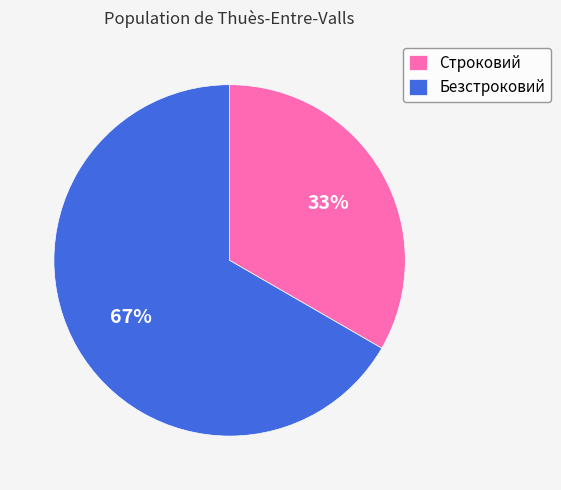

Which slice represents more than half of the pie?

Безстроковий